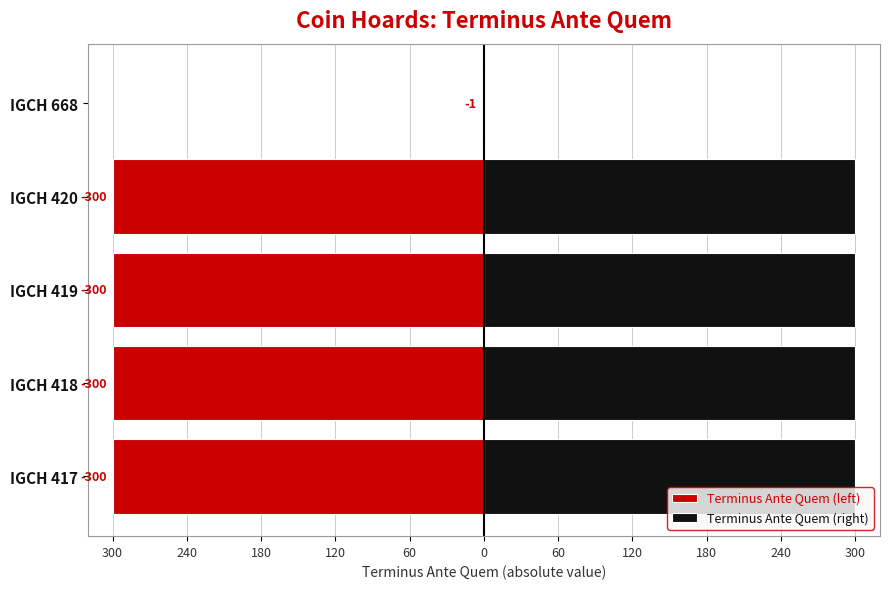

What is the spread (max minus min) of values at IGCH 418?

600